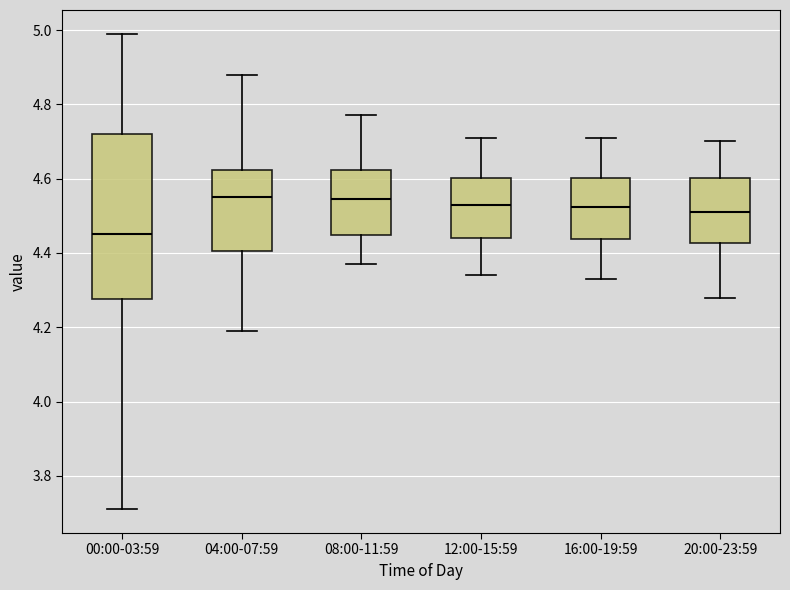

Which box's median line is the lowest?

00:00-03:59